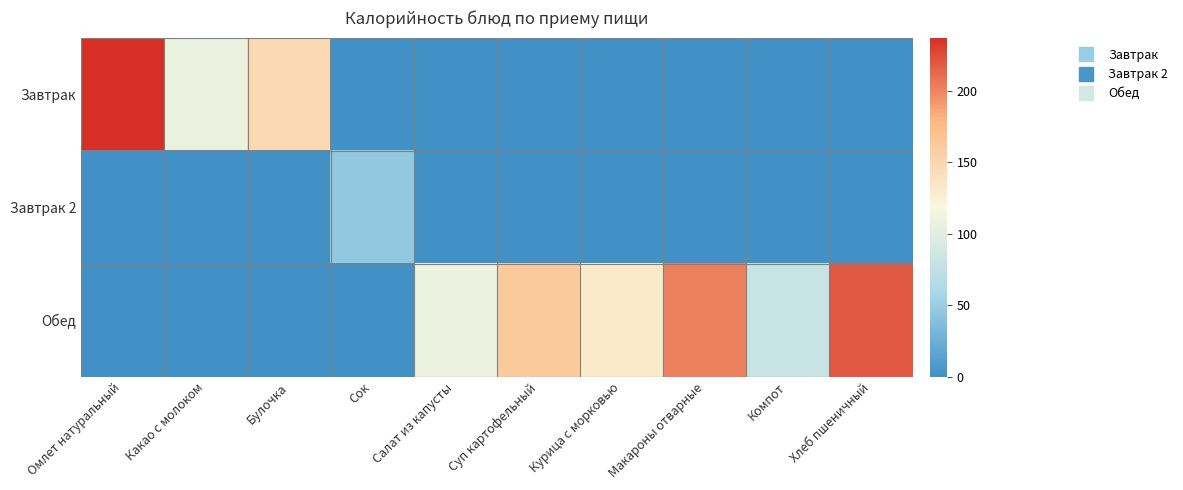

Reading left to right, extract all data points from this chart.

Завтрак: Омлет натуральный=237.0	Какао с молоком=107.2	Булочка=146.8	Сок=0.0	Салат из капусты=0.0	Суп картофельный=0.0	Курица с морковью=0.0	Макароны отварные=0.0	Компот=0.0	Хлеб пшеничный=0.0
Завтрак 2: Омлет натуральный=0.0	Какао с молоком=0.0	Булочка=0.0	Сок=46.0	Салат из капусты=0.0	Суп картофельный=0.0	Курица с морковью=0.0	Макароны отварные=0.0	Компот=0.0	Хлеб пшеничный=0.0
Обед: Омлет натуральный=0.0	Какао с молоком=0.0	Булочка=0.0	Сок=0.0	Салат из капусты=108.7	Суп картофельный=161.2	Курица с морковью=131.3	Макароны отварные=202.0	Компот=81.0	Хлеб пшеничный=219.2